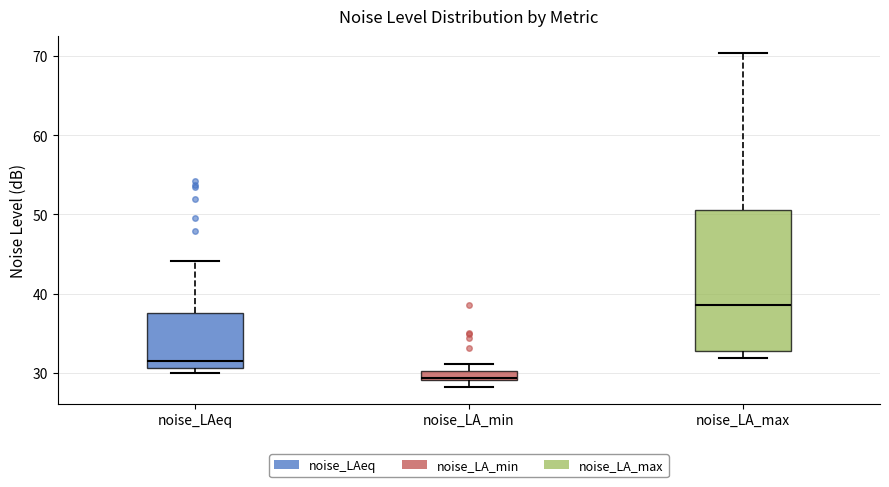

Where is the upper edge of the box for noise_LAeq on the y-axis? The values are not printed on the chart, so give them approximately, as read against the axis.

38